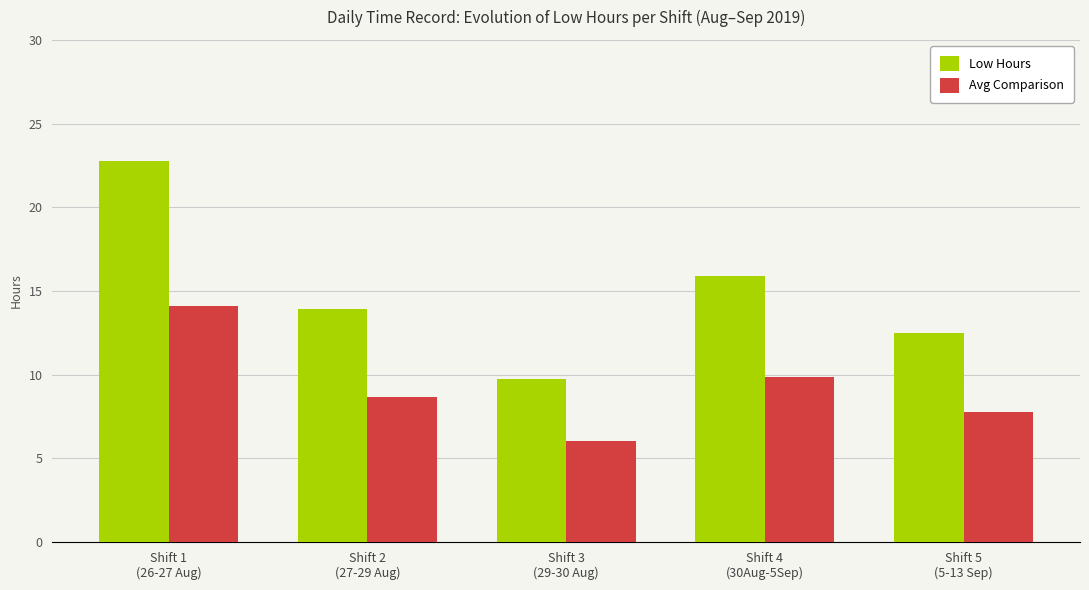

Reading left to right, what are all the values shown in this chart?

Low Hours: 22.8	13.9	9.7	15.9	12.5
Avg Comparison: 14.1	8.6	6.0	9.8	7.7